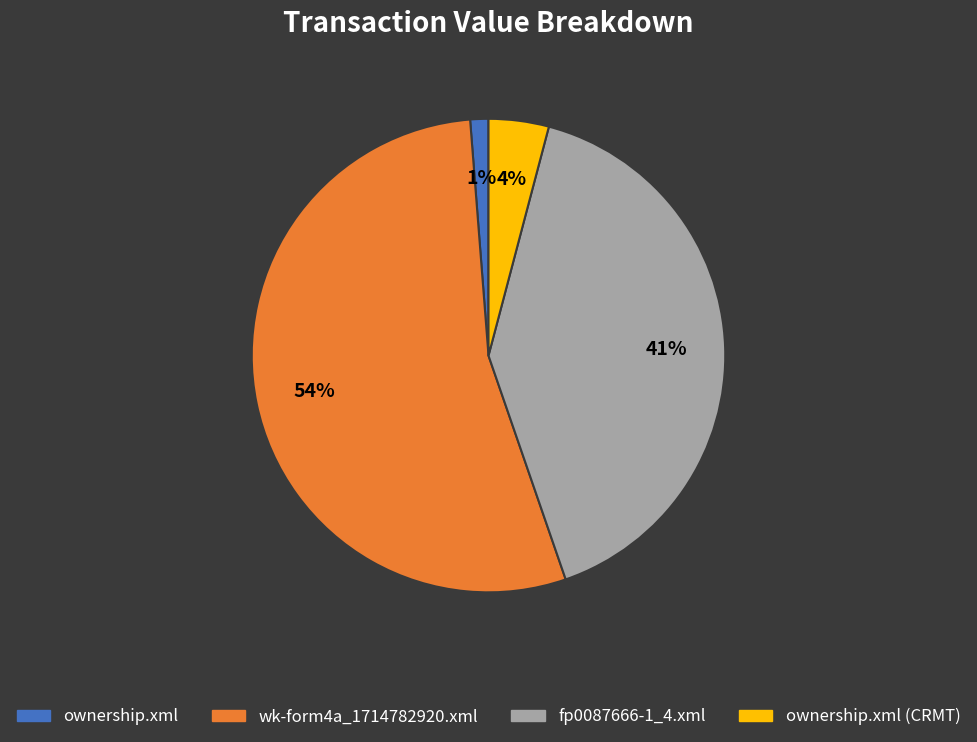

Is there any slice that represents more than half of the pie?

Yes